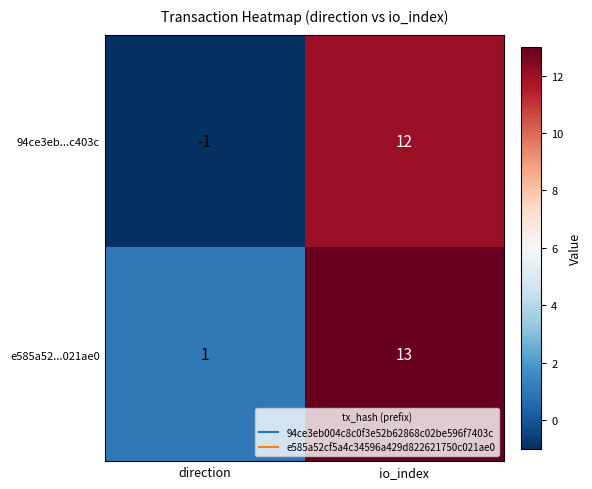

What is the greatest value displayed?

13